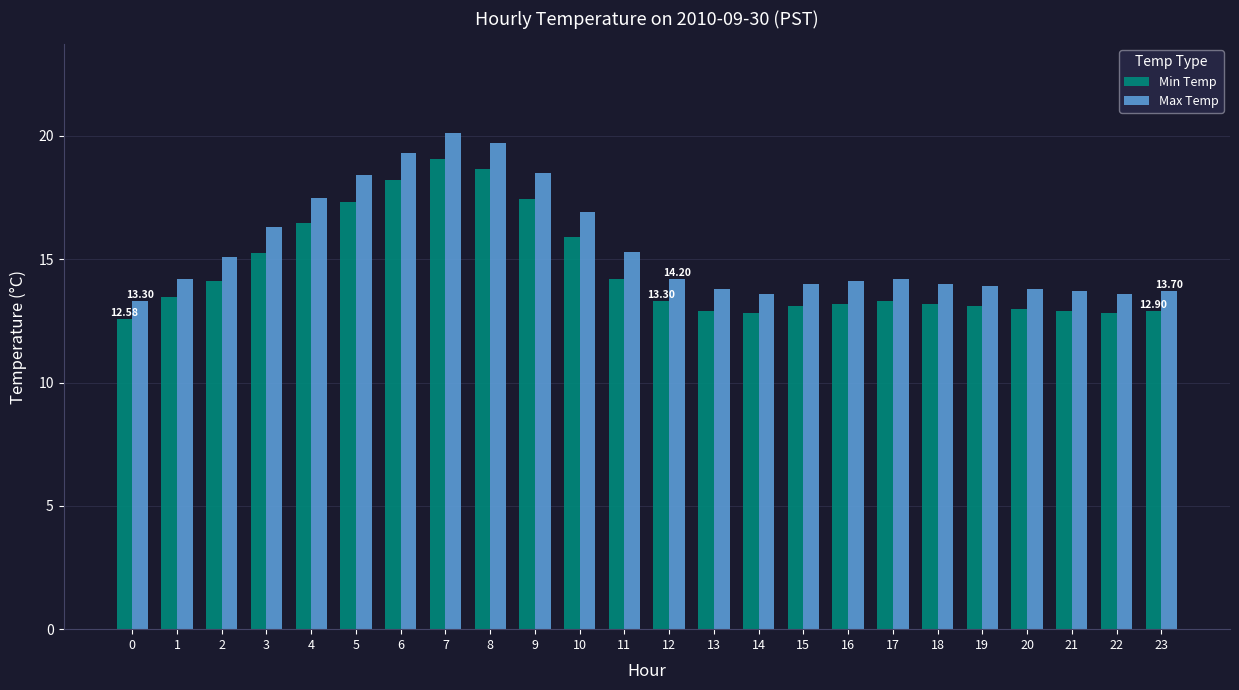

Rank the series at 10 from highest to lowest value.

Max Temp, Min Temp